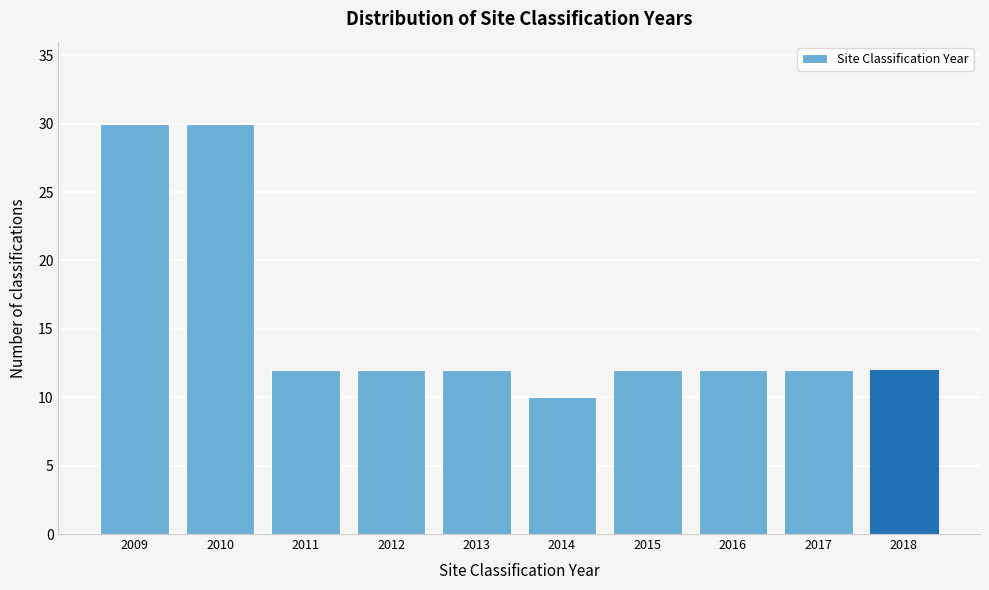

Reading left to right, what are all the values shown in this chart?

30	30	12	12	12	10	12	12	12	12